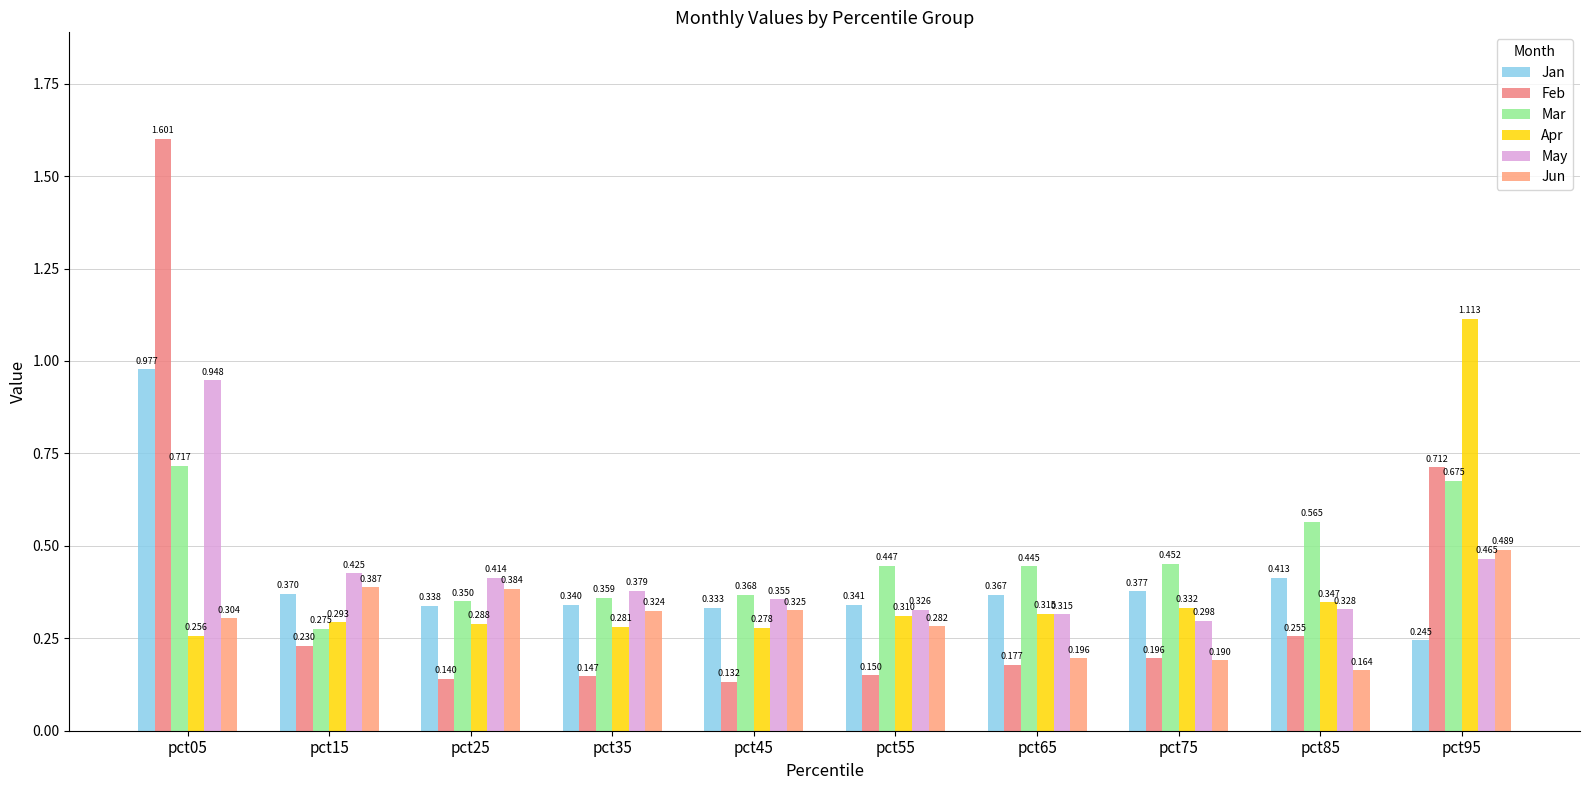

At which label does Jun reach its peak?

pct95